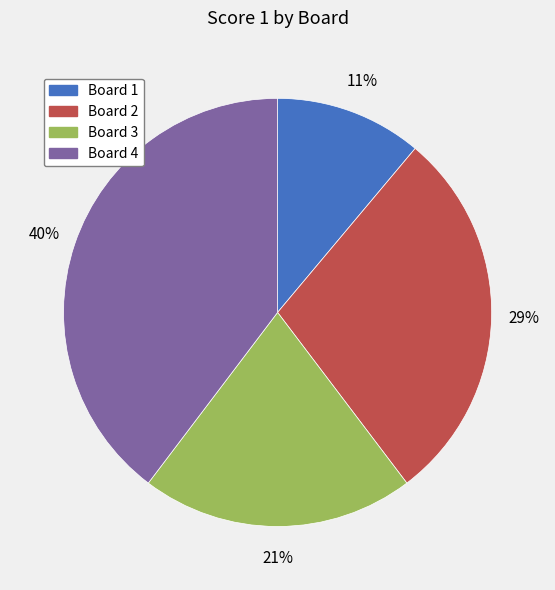

What is the ratio of the value at Board 1 to the value at Board 2?

0.4